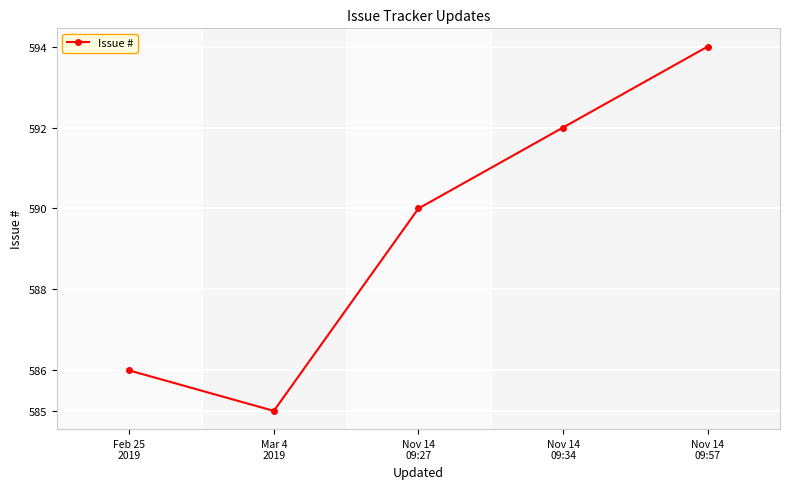

What is the label of the 2nd point from the right?

Nov 14
09:34